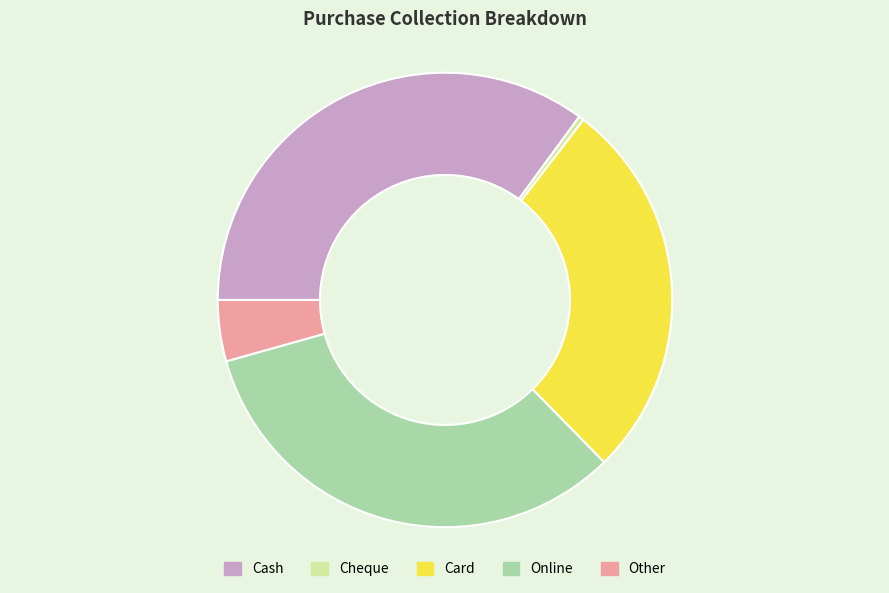

Combined, do Other and Cash account for over 50%?

No